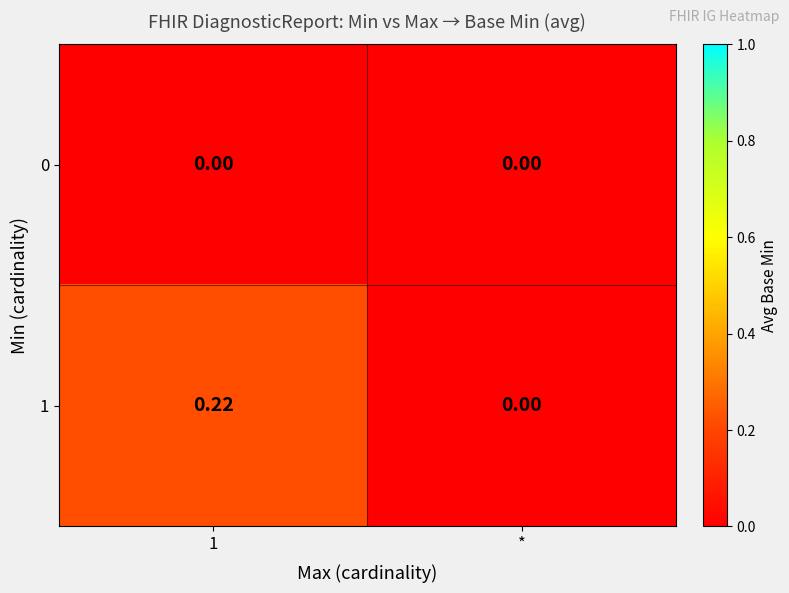

Is the value of 1 at 1 greater than the value of 0 at 1?

Yes